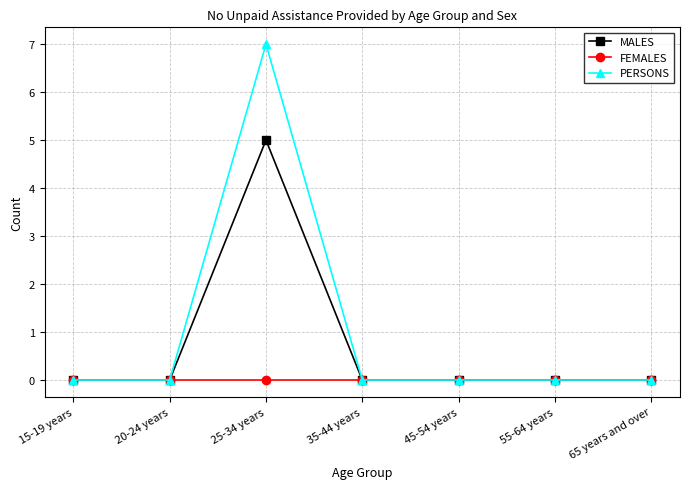

Which series has the largest range (max minus min)?

PERSONS